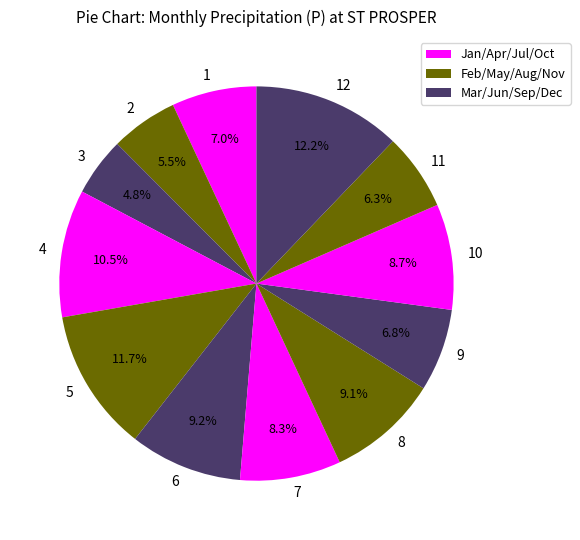

Count the number of slices in the pie.

12